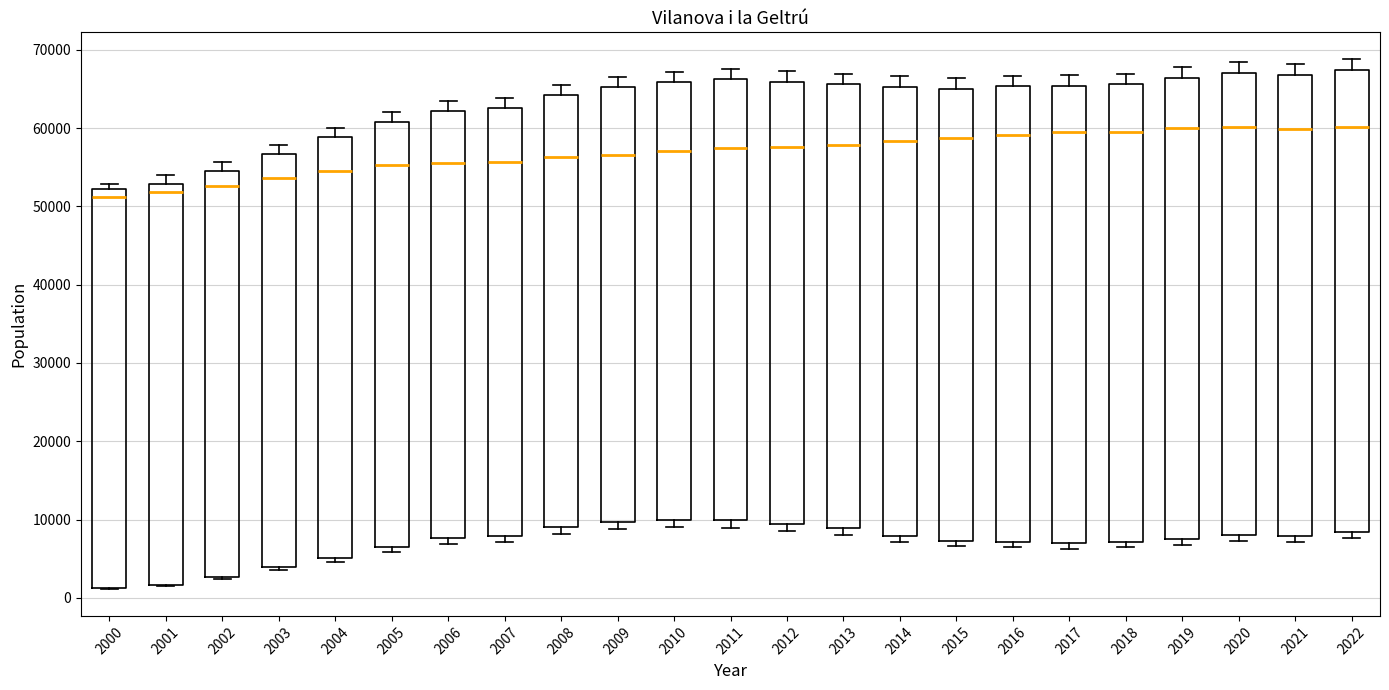

Reading left to right, read every box against the y-axis: the position of its median line, the range the box covers, and the ends of its whiskers. The values are not printed on the chart, so give them approximately, as read against the axis.

2000: median 51000, box 1000 to 52000, whiskers 1000 to 53000
2001: median 52000, box 2000 to 53000, whiskers 1000 to 54000
2002: median 53000, box 3000 to 55000, whiskers 2000 to 56000
2003: median 54000, box 4000 to 57000, whiskers 4000 (just below the box's lower edge) to 58000
2004: median 55000, box 5000 to 59000, whiskers 5000 (just below the box's lower edge) to 60000
2005: median 55000, box 6000 to 61000, whiskers 6000 (just below the box's lower edge) to 62000
2006: median 56000, box 8000 to 62000, whiskers 7000 to 63000
2007: median 56000, box 8000 to 63000, whiskers 7000 to 64000
2008: median 56000, box 9000 to 64000, whiskers 8000 to 66000
2009: median 57000, box 10000 to 65000, whiskers 9000 to 67000
2010: median 57000, box 10000 to 66000, whiskers 9000 to 67000
2011: median 57000, box 10000 to 66000, whiskers 9000 to 68000
2012: median 58000, box 9000 to 66000, whiskers 9000 (just below the box's lower edge) to 67000
2013: median 58000, box 9000 to 66000, whiskers 8000 to 67000
2014: median 58000, box 8000 to 65000, whiskers 7000 to 67000
2015: median 59000, box 7000 to 65000, whiskers 7000 (just below the box's lower edge) to 66000
2016: median 59000, box 7000 to 65000, whiskers 6000 to 67000
2017: median 59000, box 7000 to 65000, whiskers 6000 to 67000
2018: median 59000, box 7000 to 66000, whiskers 6000 to 67000
2019: median 60000, box 7000 to 66000, whiskers 7000 (just below the box's lower edge) to 68000
2020: median 60000, box 8000 to 67000, whiskers 7000 to 68000
2021: median 60000, box 8000 to 67000, whiskers 7000 to 68000
2022: median 60000, box 8000 to 67000, whiskers 8000 (just below the box's lower edge) to 69000